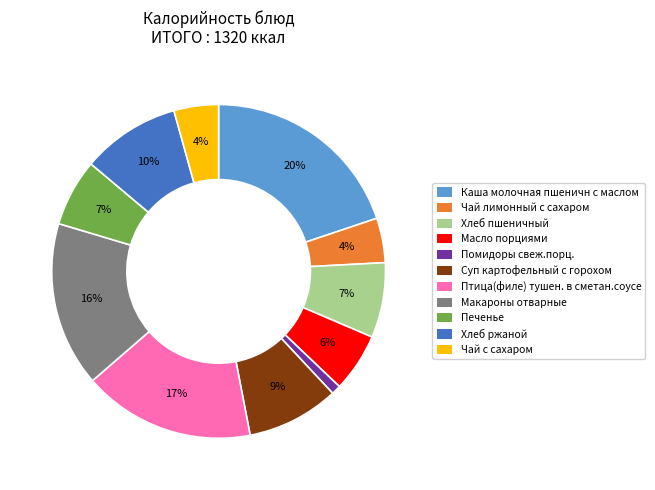

Is there a majority slice in this chart?

No